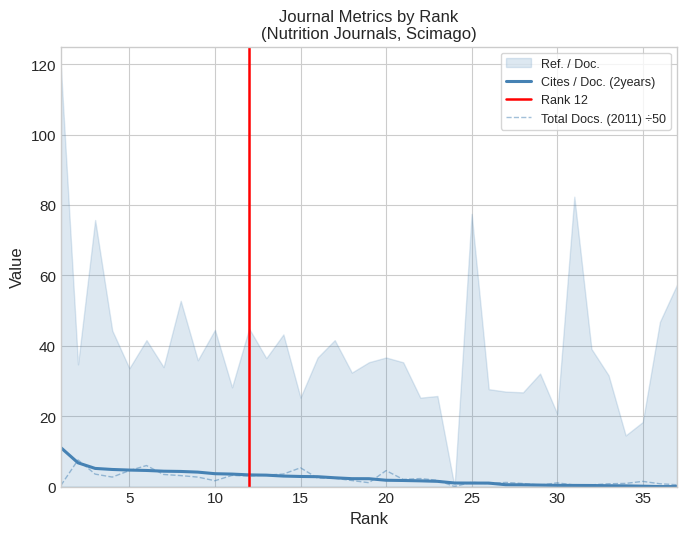

What is the difference between the Cites / Doc. (2years) values at 18 and 2?

4.5